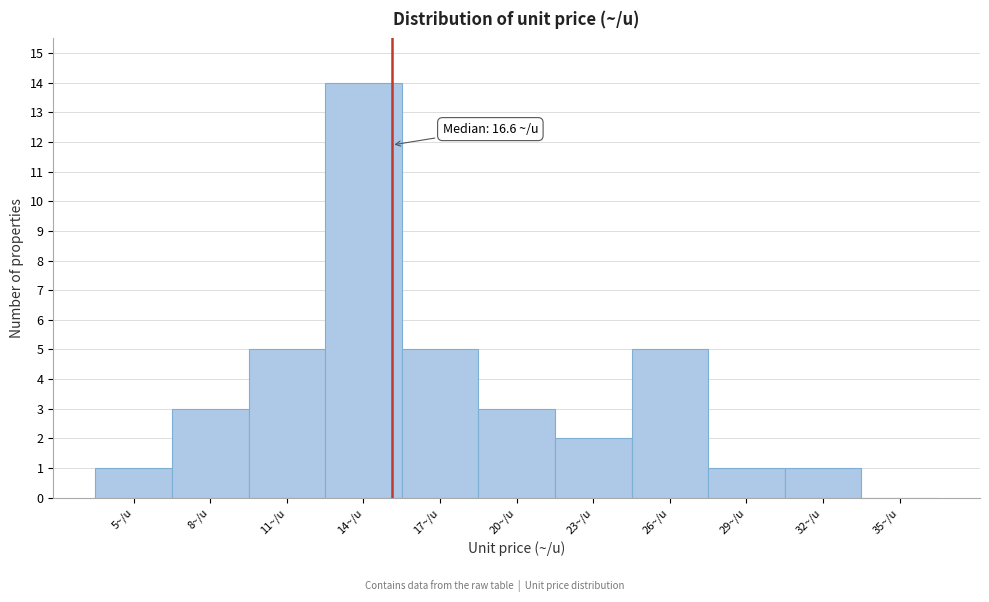

Reading left to right, extract all data points from this chart.

5~/u=1	8~/u=3	11~/u=5	14~/u=14	17~/u=5	20~/u=3	23~/u=2	26~/u=5	29~/u=1	32~/u=1	35~/u=0